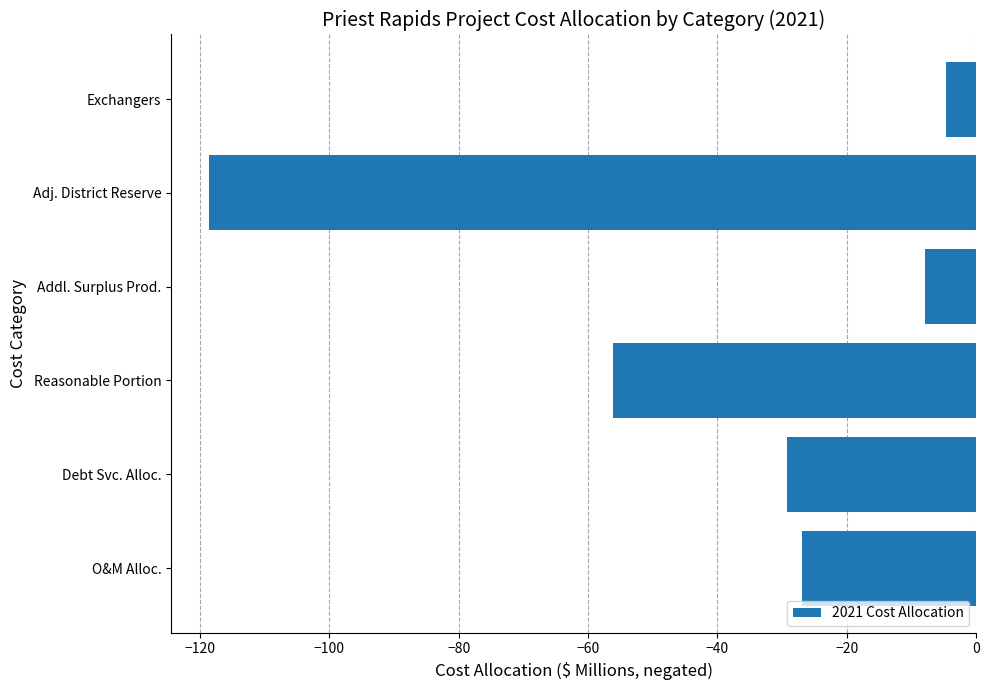

Are the bars horizontal?

Yes